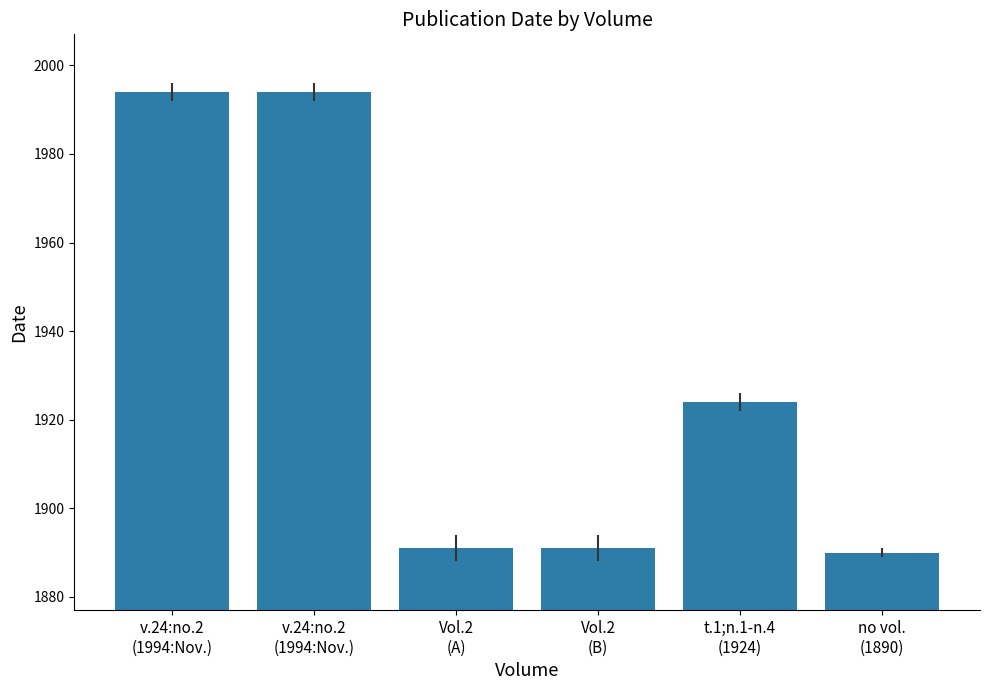

At which label is the value closest to 1942?

t.1;n.1-n.4
(1924)